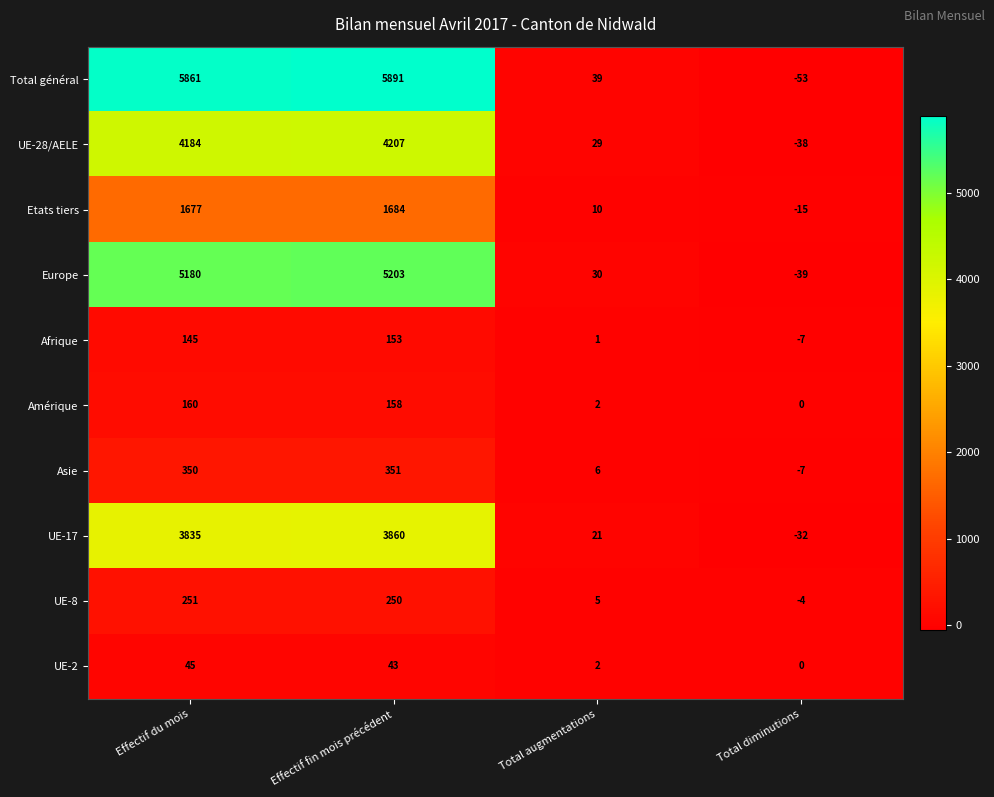

What is the total value across all series at Effectif du mois?

21688